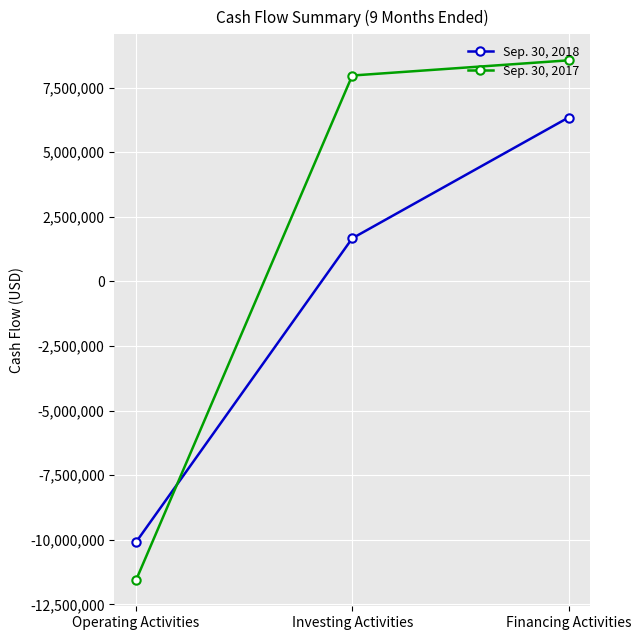

Rank the series at Financing Activities from lowest to highest value.

Sep. 30, 2018, Sep. 30, 2017